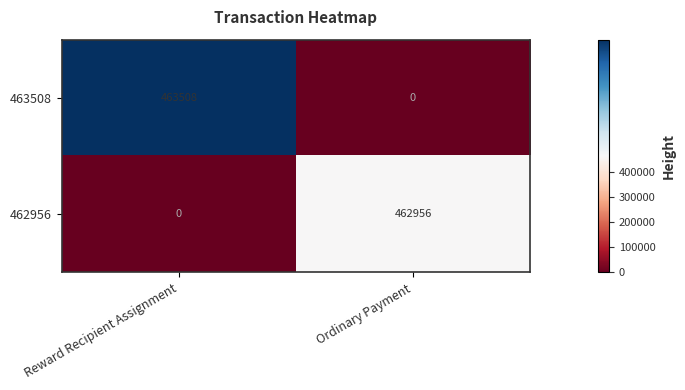

Reading left to right, extract all data points from this chart.

463508: Reward Recipient Assignment=463508	Ordinary Payment=0
462956: Reward Recipient Assignment=0	Ordinary Payment=462956